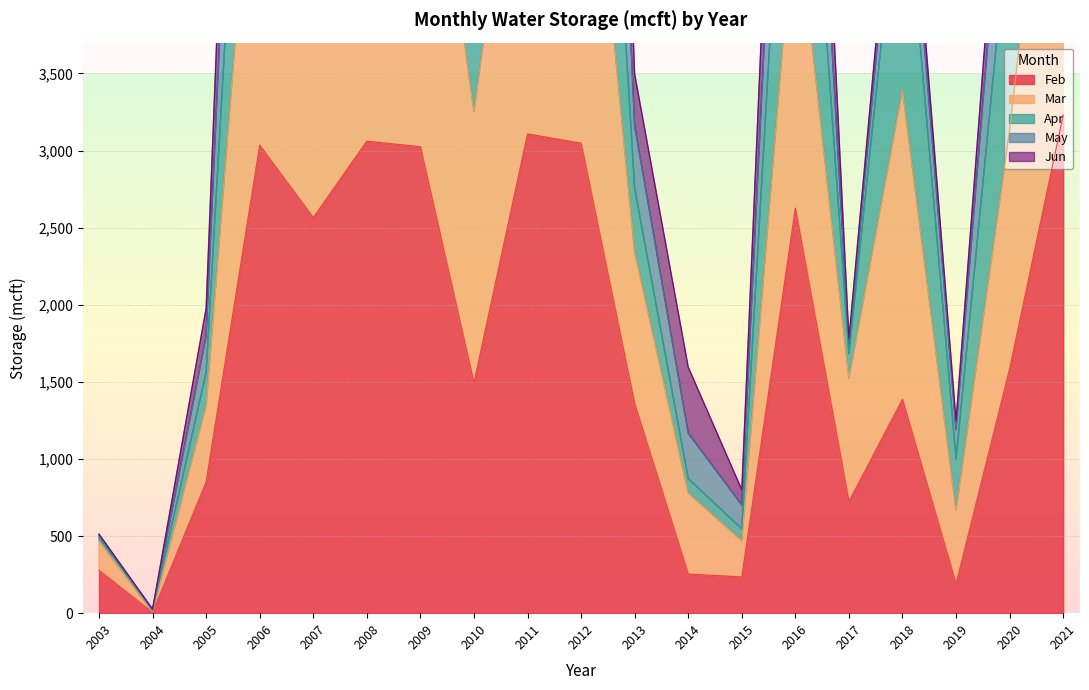

True or false: Feb has a value of 81 at 2015.

False